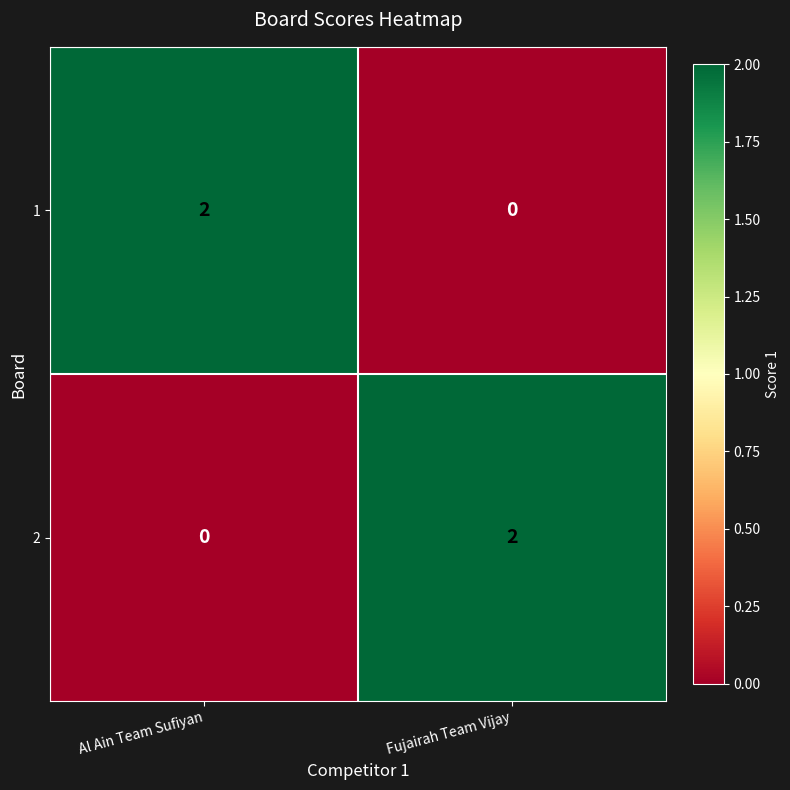

At Al Ain Team Sufiyan, list the series in order from smallest to largest.

2, 1